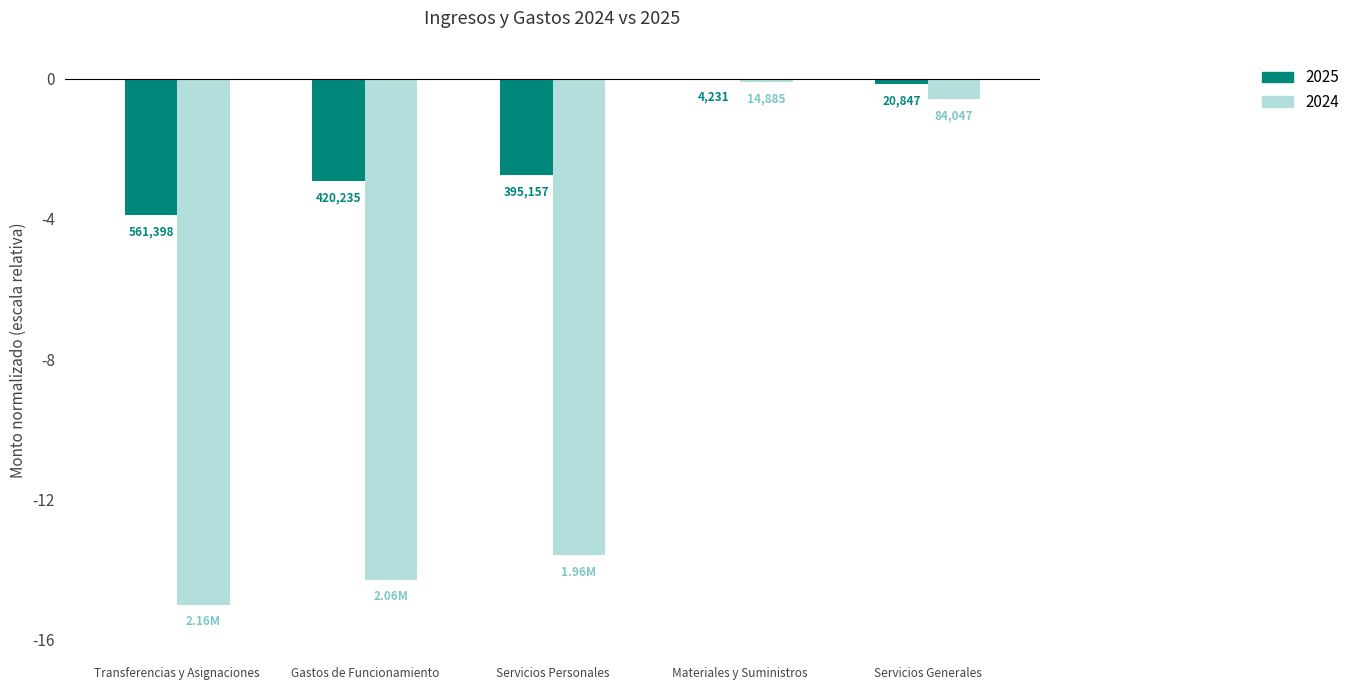

What are all the series names shown in the legend?

2025, 2024